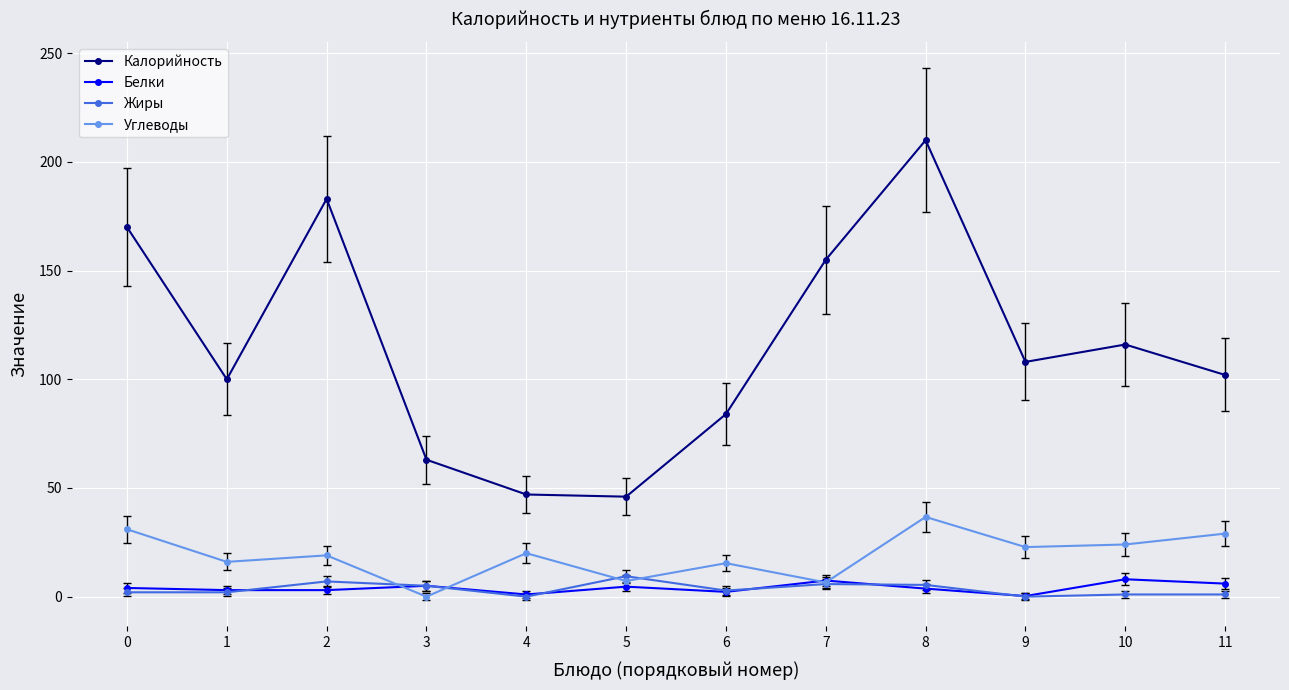

Is the value of Калорийность at 6 greater than the value of Жиры at 1?

Yes